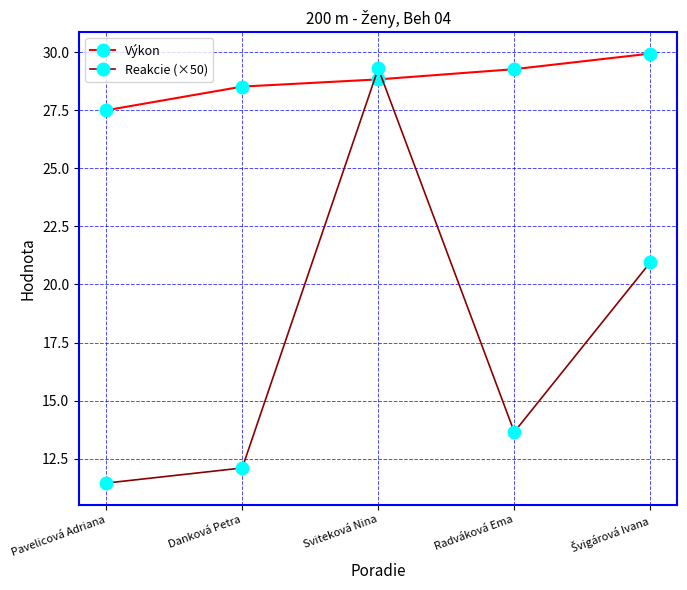

What is the difference between the maximum and second lowest values in the Výkon series?

1.4